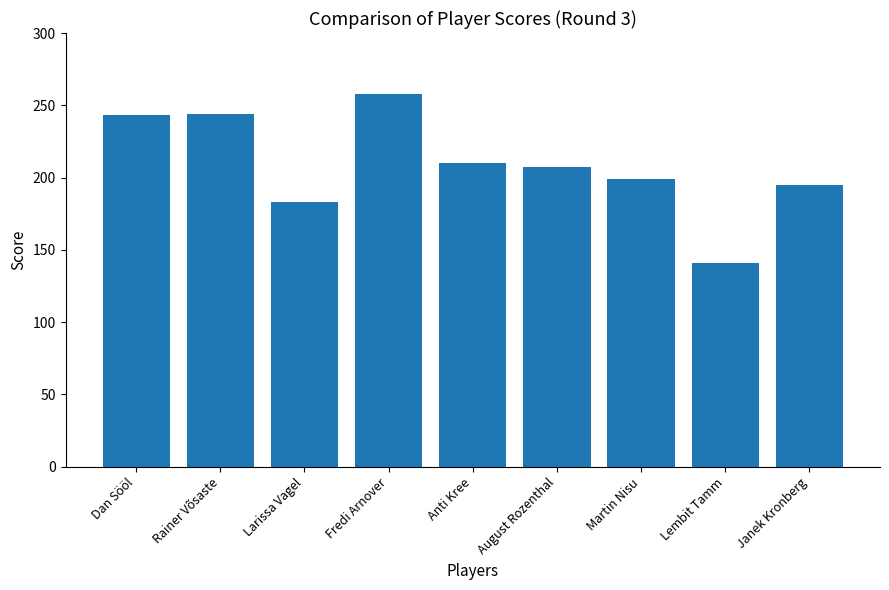

What is the value of the 6th bar from the left?

207